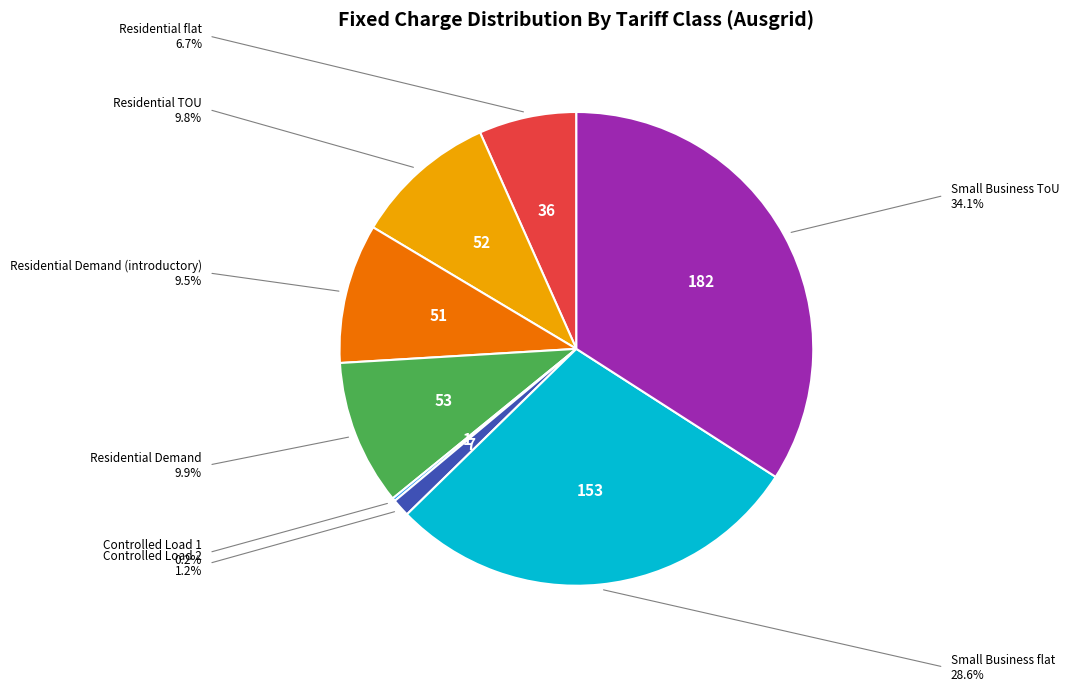

Is the sum of Residential TOU and Small Business flat greater than half?

No